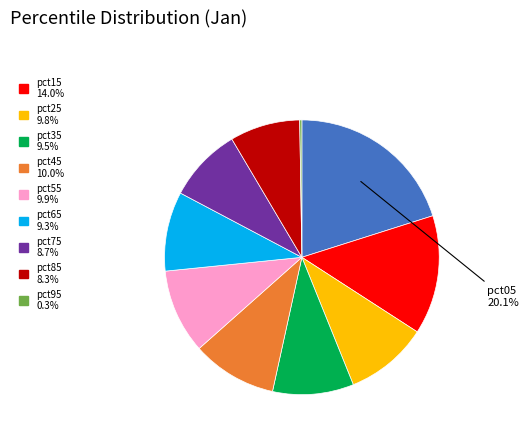

Is there any slice that represents more than half of the pie?

No